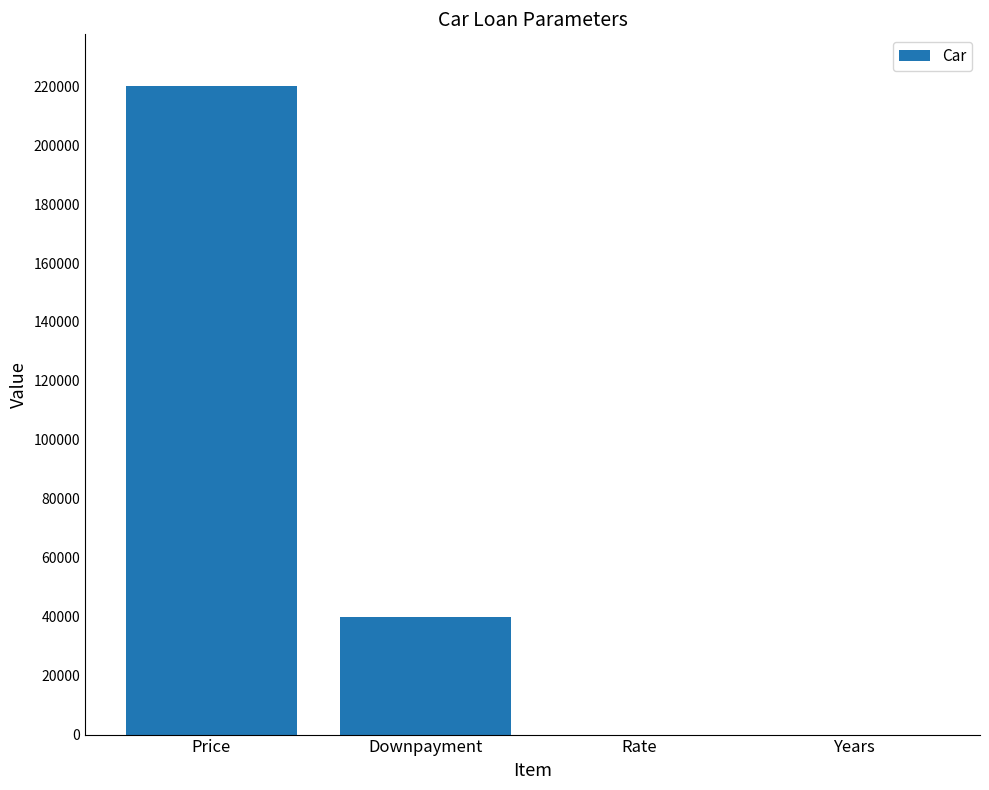

What is the sum of the values at Downpayment and Price?

260000.0